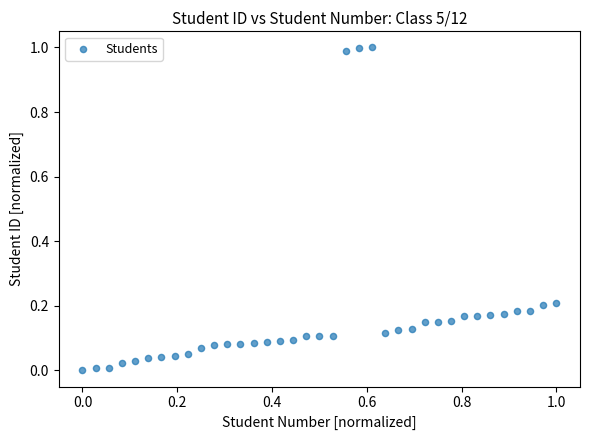

What is the range of Y values (max minus min)?

1.0